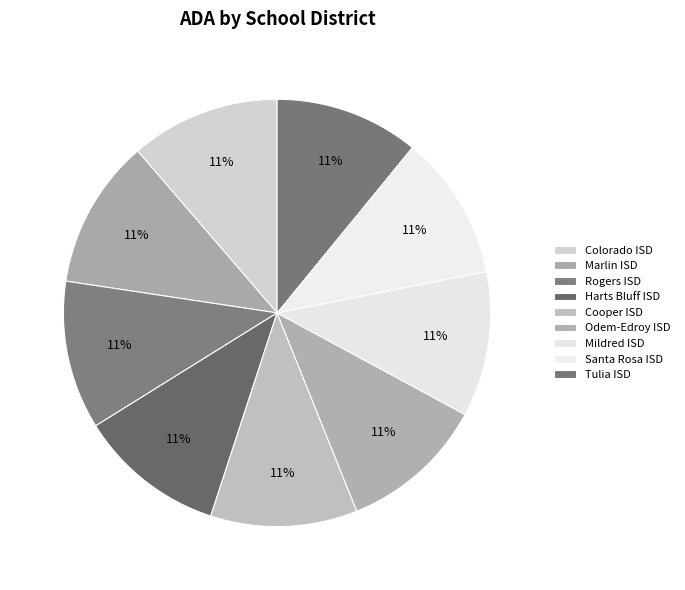

How many slices are in this pie chart?

9